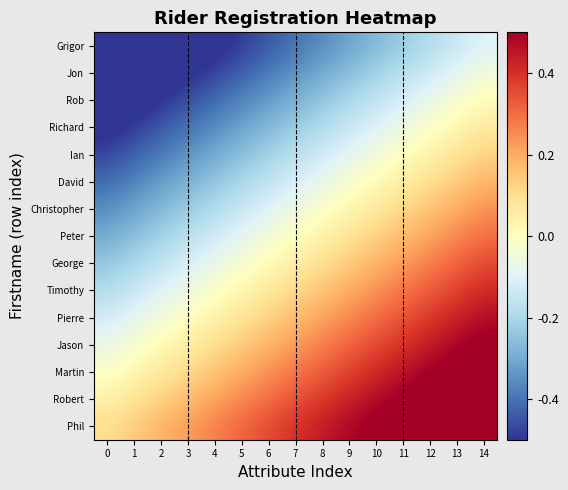

Which has a higher value, 14 or 6?

14